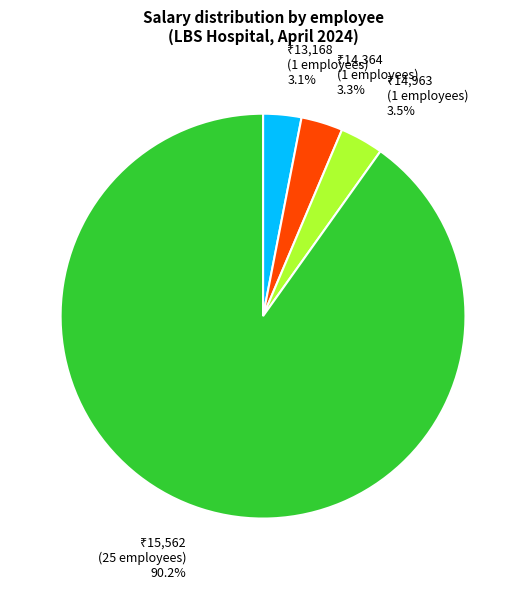

Is there a majority slice in this chart?

Yes